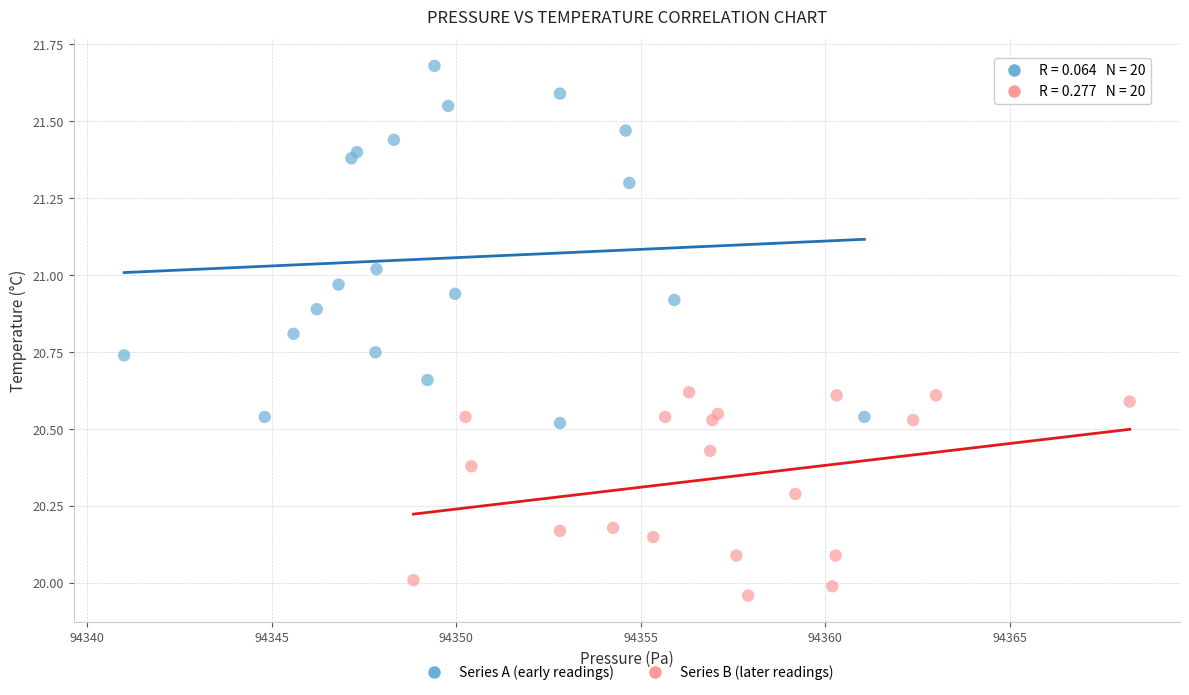

Which series has the largest Y range (max minus min)?

Series A (early readings)